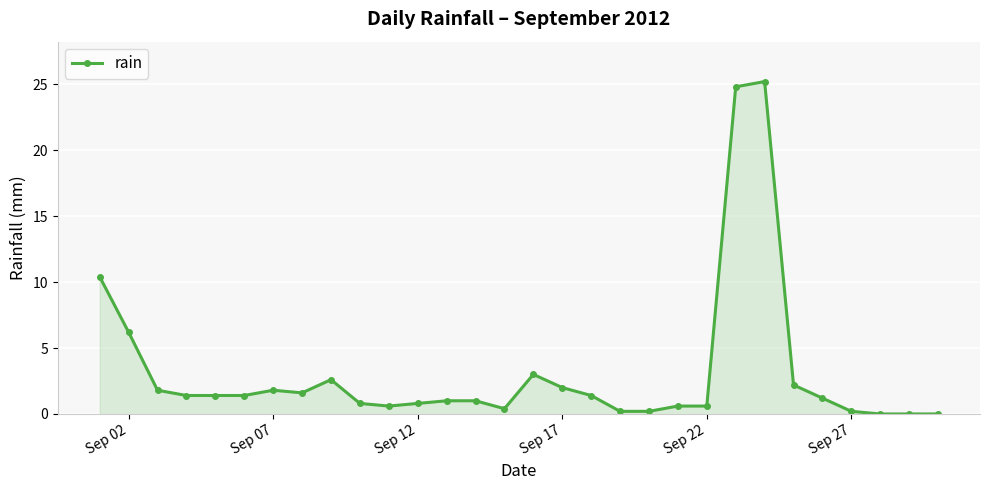

True or false: there are more than 1 points higher than both neighbors.

True